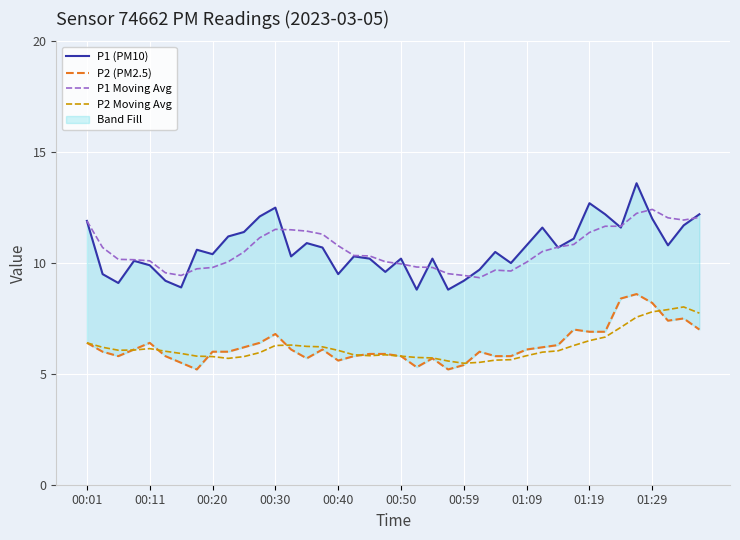

Is it true that P1 Moving Avg equals 10.8 at 00:40?

True